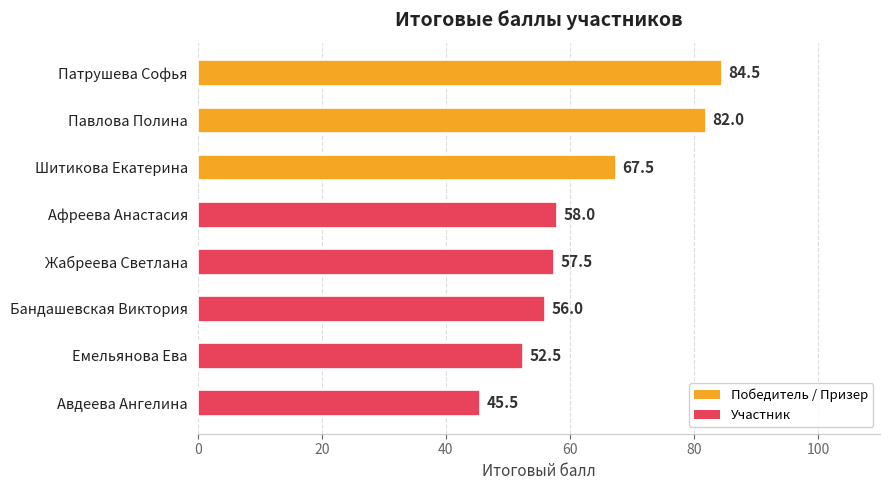

What is the change in value from Патрушева Софья to Авдеева Ангелина?

-39.0